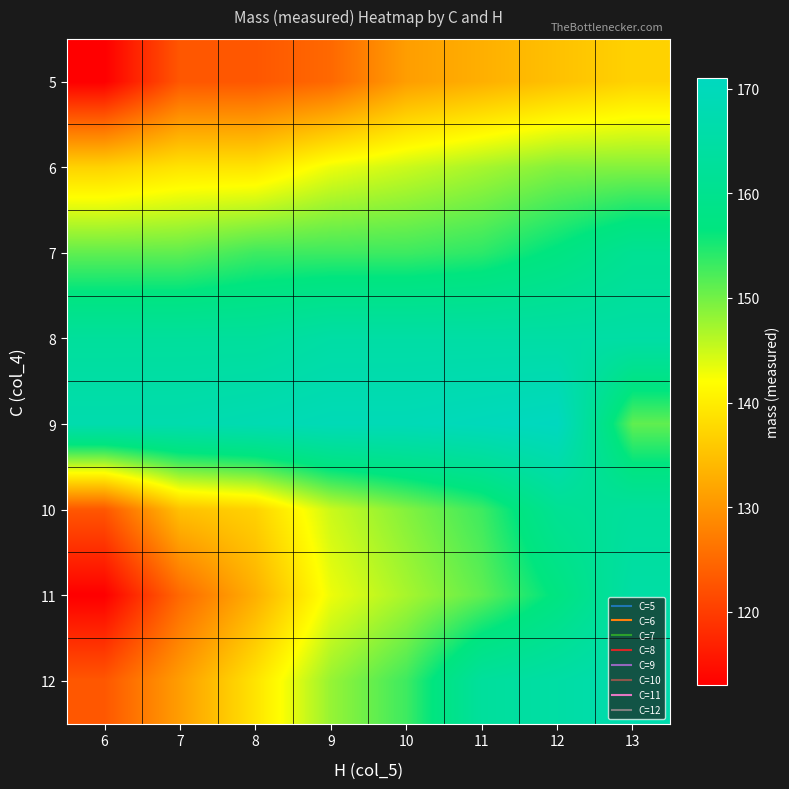

Reading right to left, extract all data points from this chart.

5: 13=137.0	12=135.0	11=133.0	10=131.1	9=125.0	8=123.0	7=123.0	6=113.0
6: 13=149.1	12=149.0	11=147.0	10=145.0	9=143.1	8=139.0	7=139.0	6=137.1
7: 13=161.1	12=157.1	11=154.0	10=153.1	9=153.0	8=153.0	7=151.1	6=151.0
8: 13=165.1	12=165.1	11=165.0	10=165.0	9=165.0	8=163.1	7=163.0	6=163.0
9: 13=151.0	12=171.0	11=170.0	10=169.1	9=169.0	8=168.0	7=167.1	6=167.0
10: 13=163.0	12=161.1	11=153.1	10=149.1	9=145.0	8=137.0	7=135.0	6=123.0
11: 13=165.0	12=157.1	11=151.1	10=147.0	9=143.1	8=133.0	7=125.0	6=113.0
12: 13=167.0	12=165.0	11=163.1	10=153.0	9=148.0	8=139.0	7=131.1	6=123.0